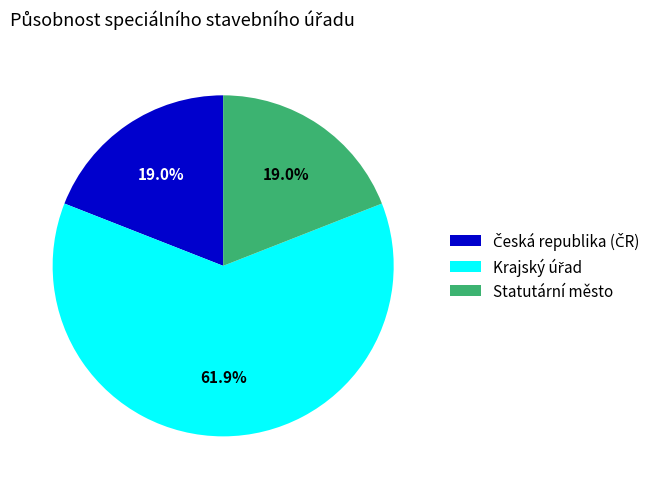

Is there any slice that represents more than half of the pie?

Yes